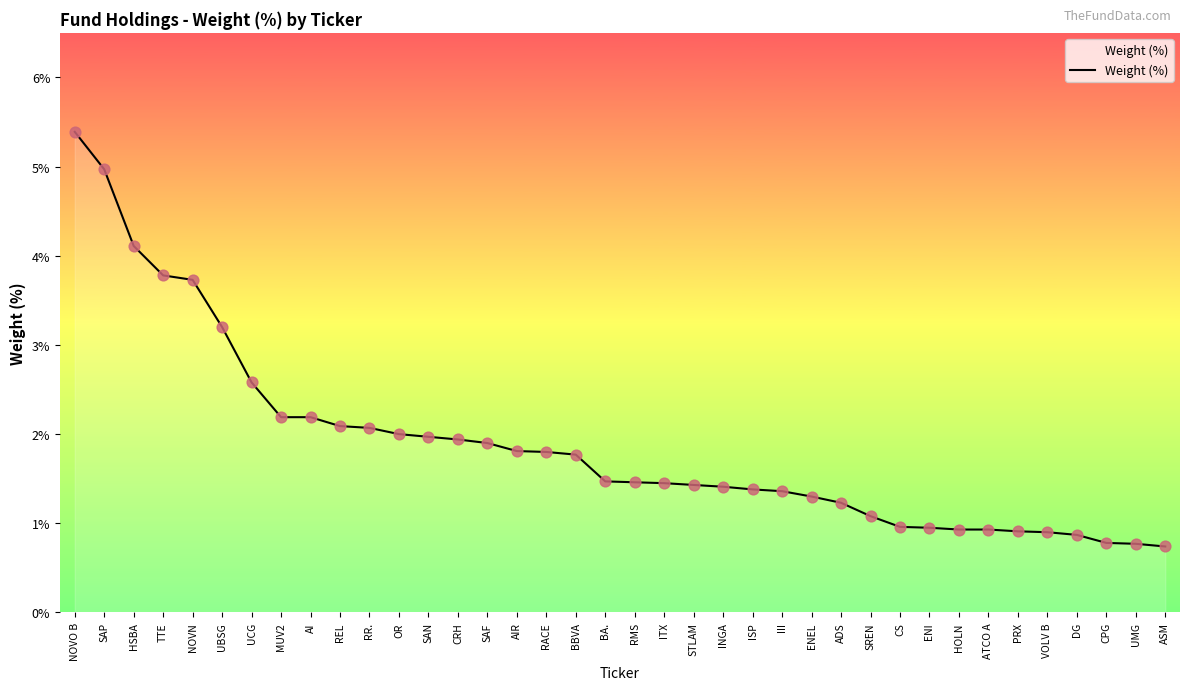

What is the change in value from HSBA to ENI?

-3.2